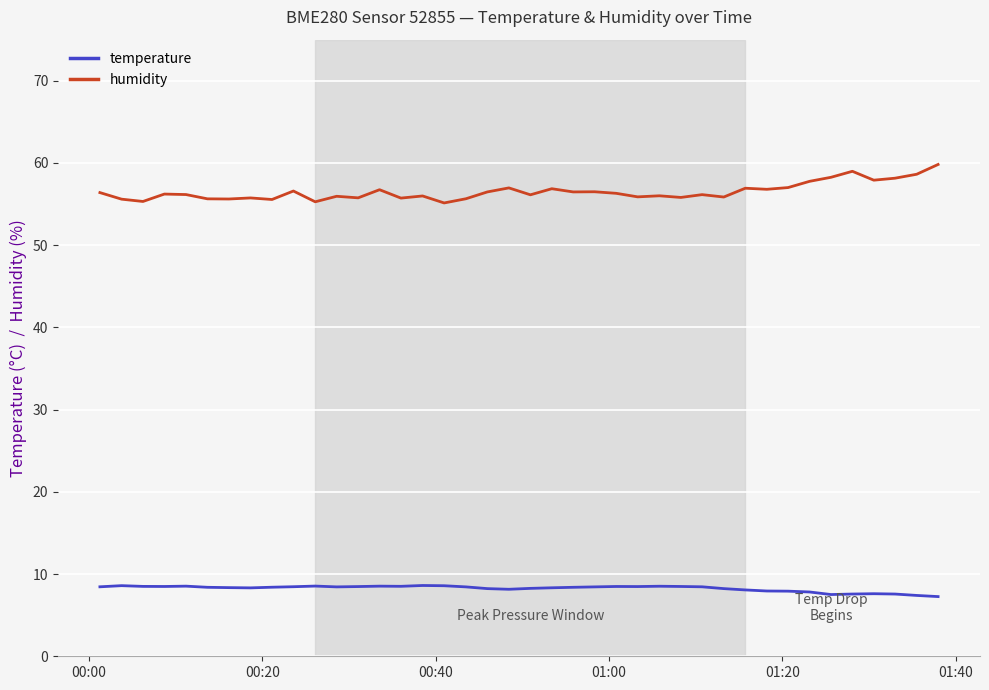

At how many categories does at least one series exceed 54?

40